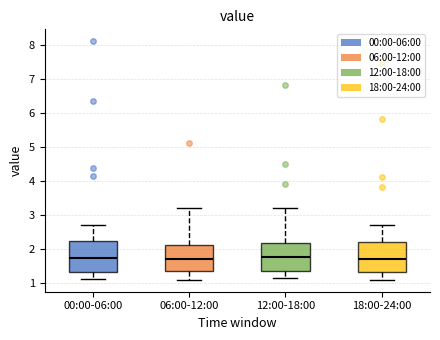

Where does the median line of the box for 18:00-24:00 sit on the y-axis? The values are not printed on the chart, so give them approximately, as read against the axis.

1.7